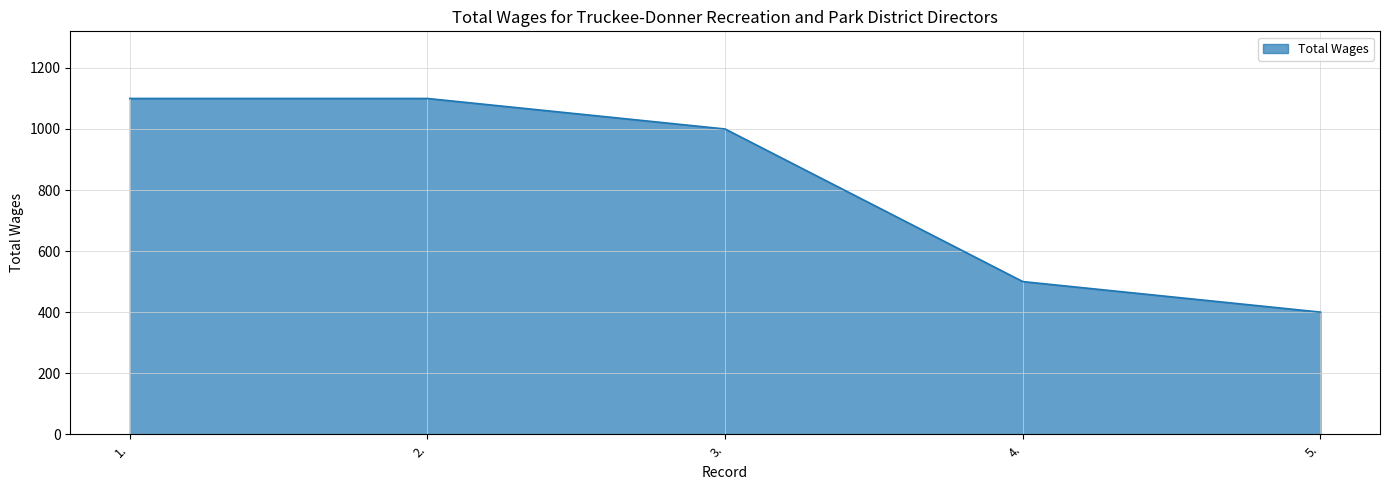

The value at 4. is 500. True or false?

True